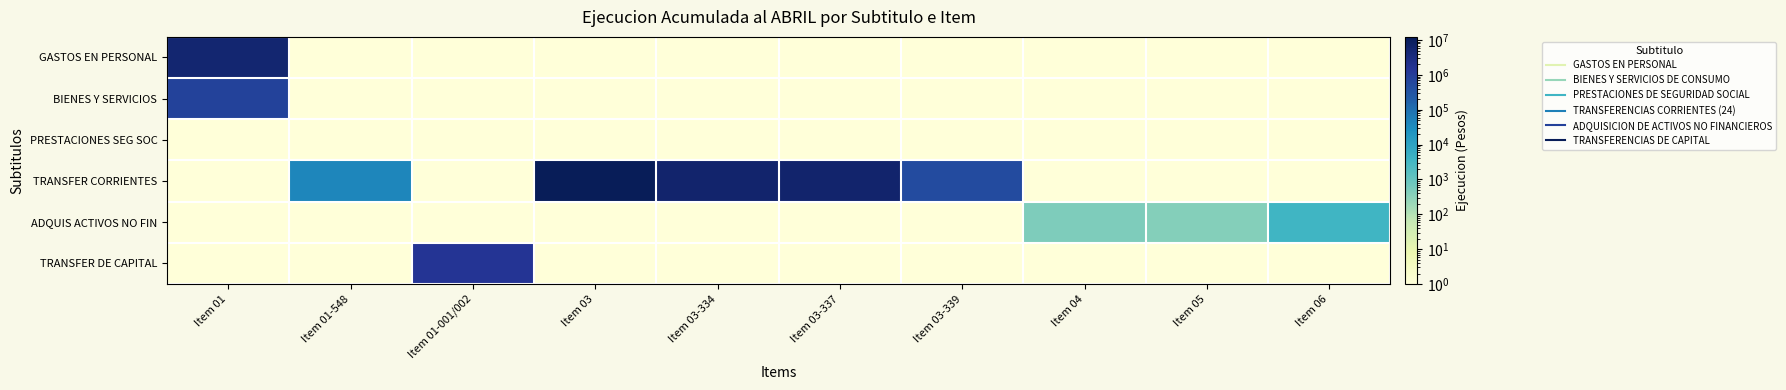

What is the maximum value shown in the chart?

12381437.0